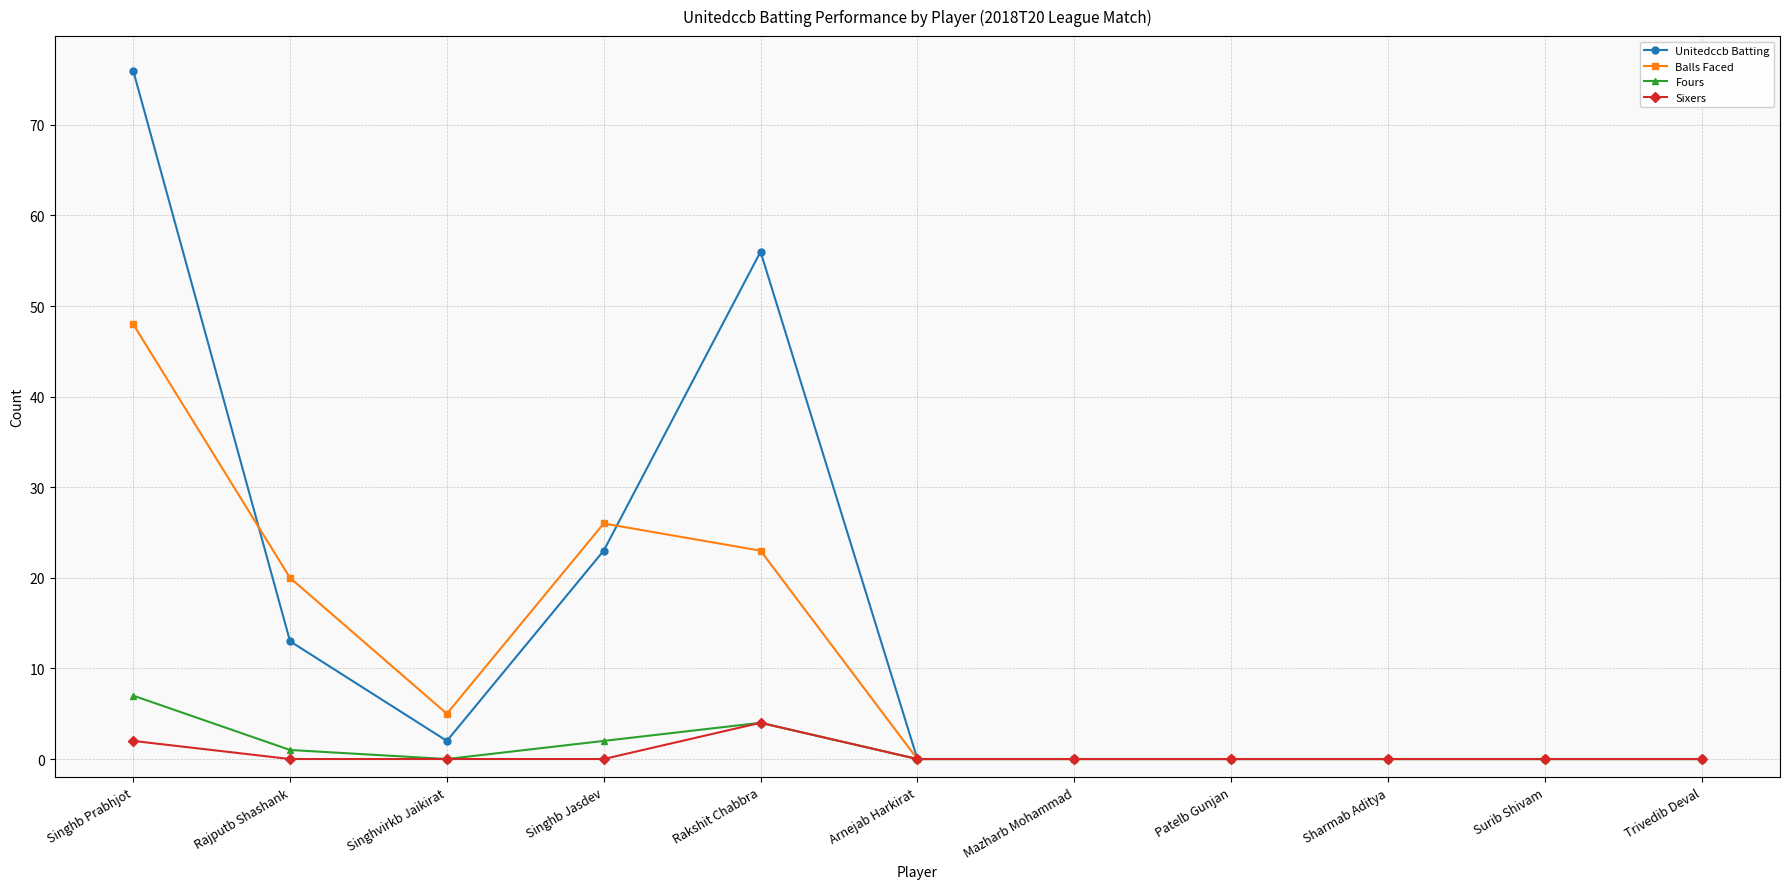

What is the average value of the Unitedccb Batting series?

15